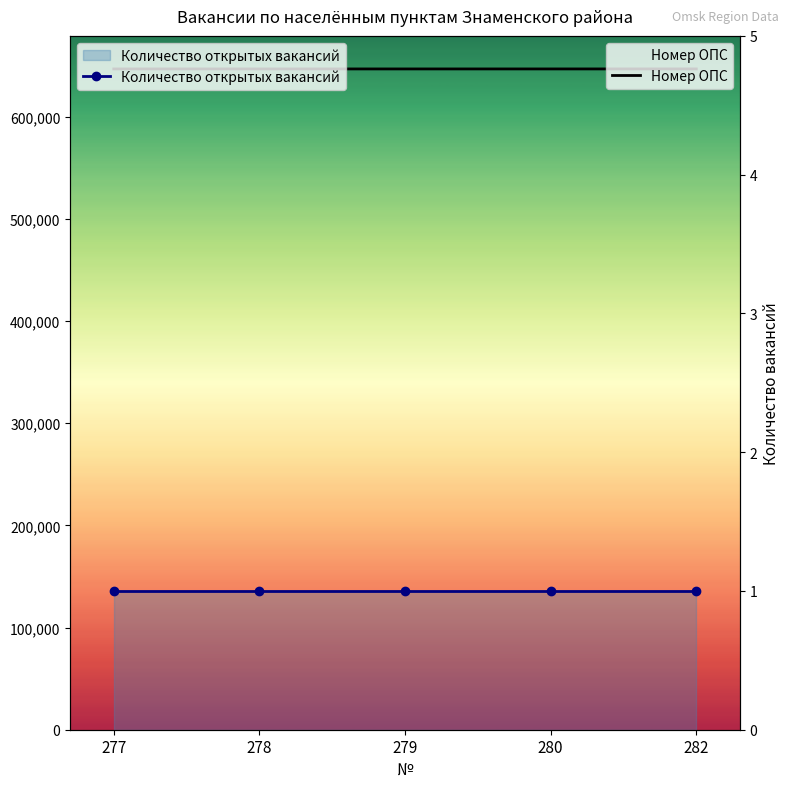

Reading right to left, list all the values displayed in this chart.

Номер ОПС: 282=646553	280=646549	279=646548	278=646547	277=646546
Количество открытых вакансий: 282=1	280=1	279=1	278=1	277=1